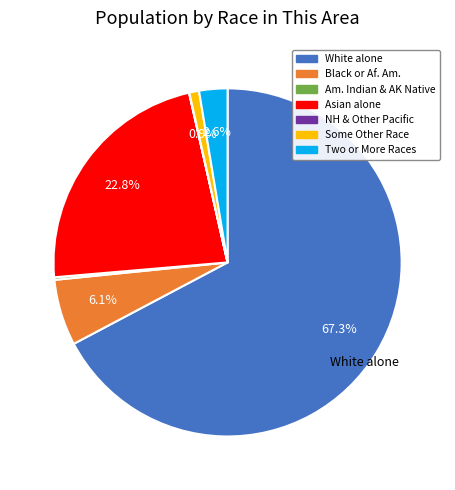

Is there any slice that represents more than half of the pie?

Yes